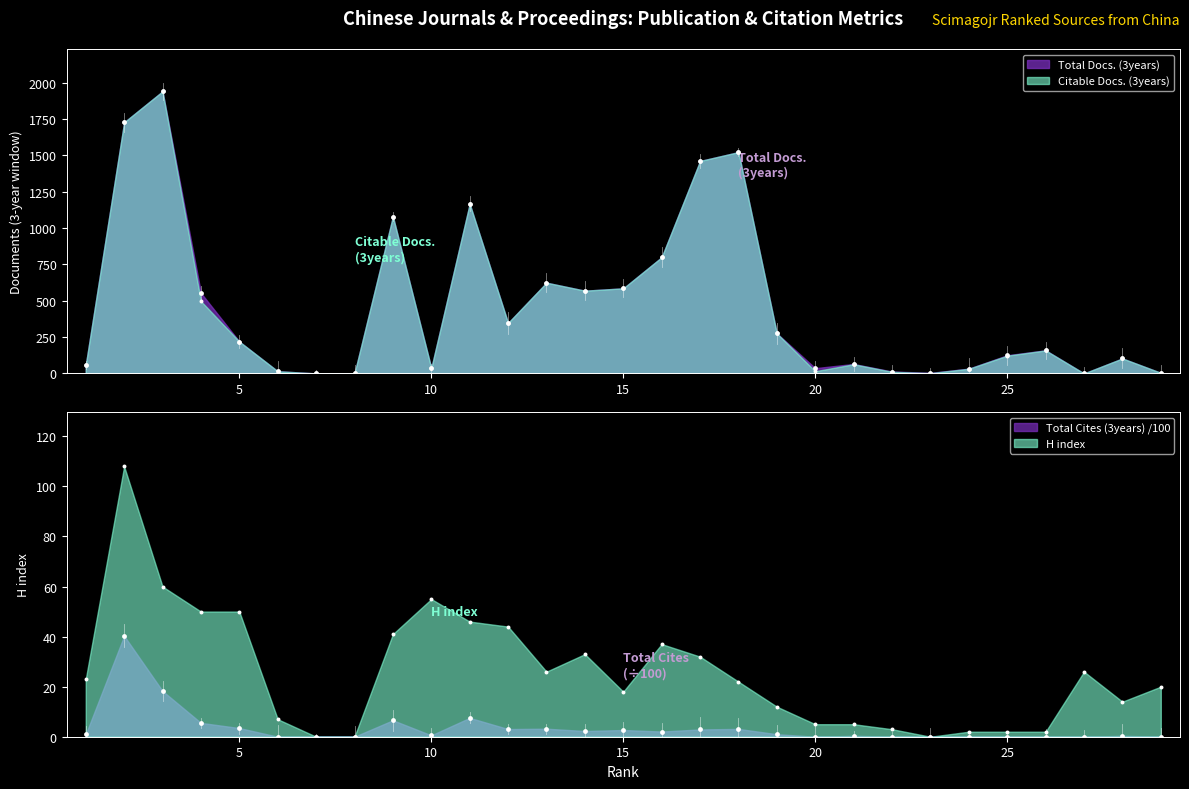

Which series has the largest total across all categories?

Total Docs. (3years)